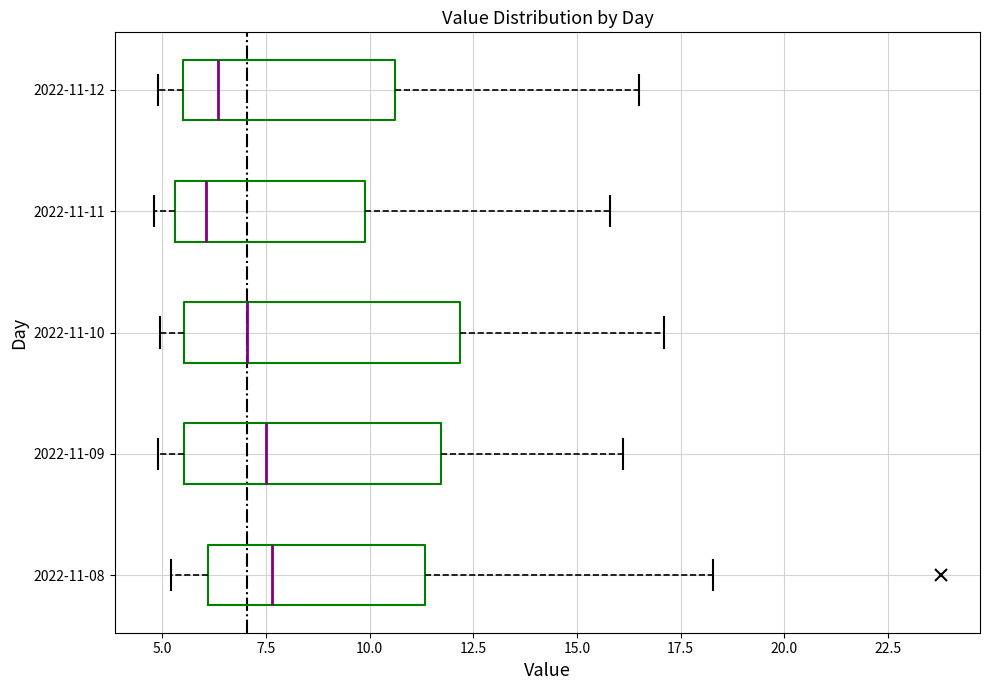

Where is the left edge of the box for 2022-11-12 on the x-axis? The values are not printed on the chart, so give them approximately, as read against the axis.

5.5